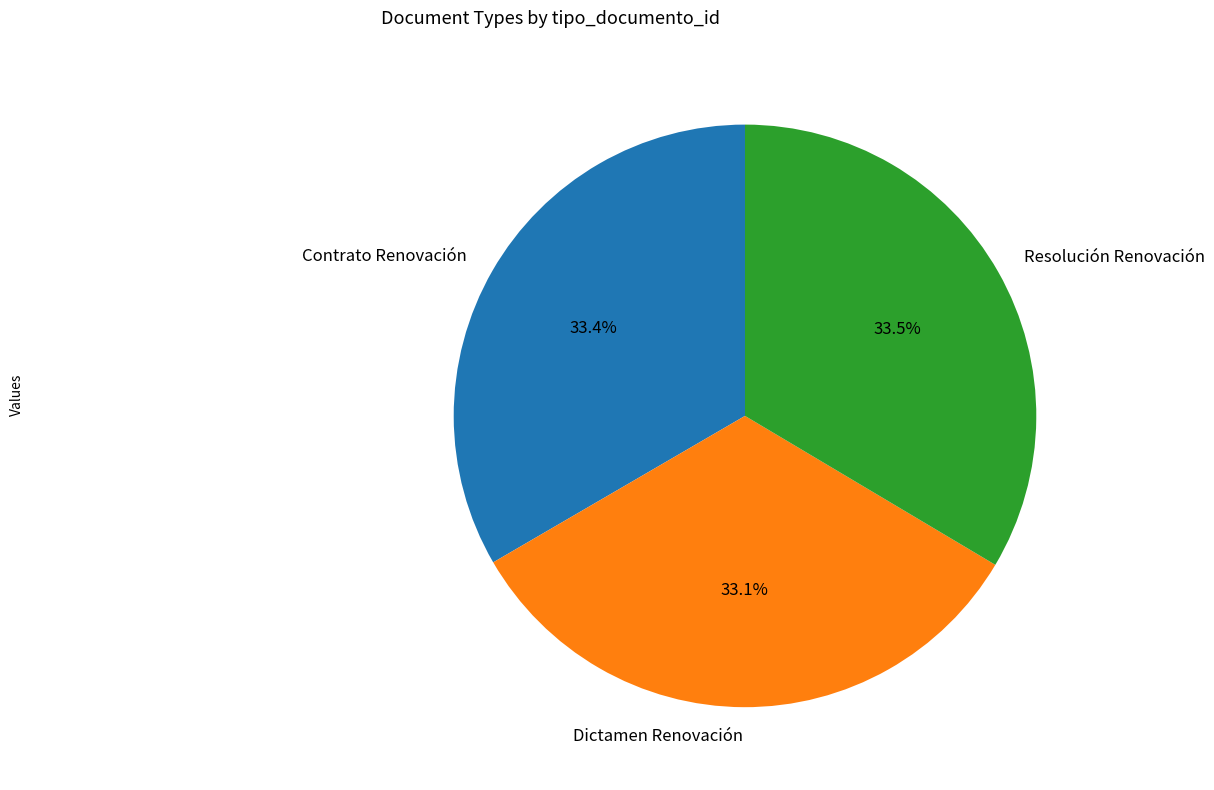

How many slices are in this pie chart?

3